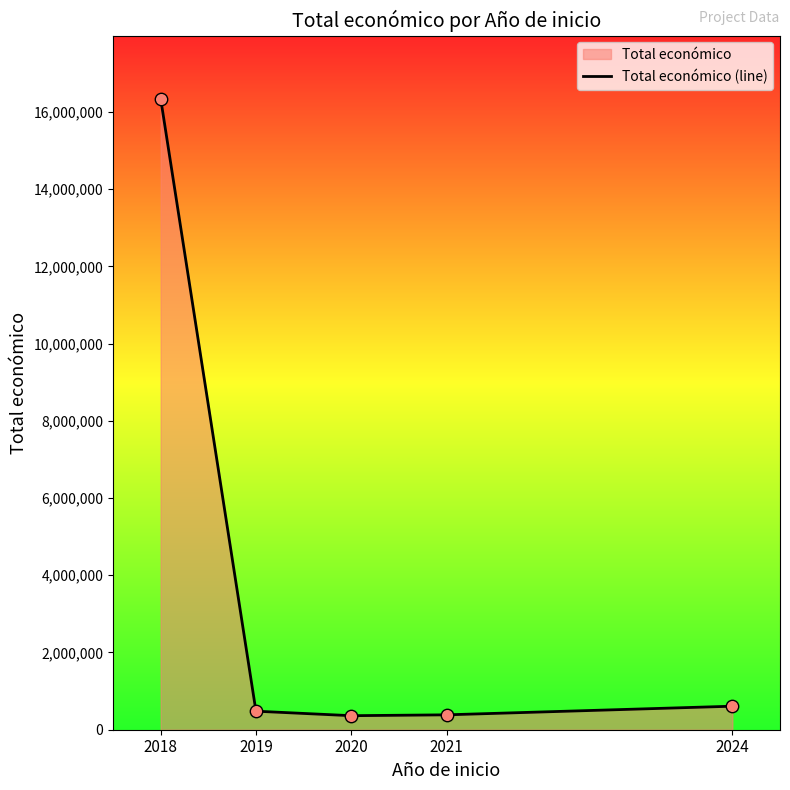

Between 2019 and 2024, which is larger?

2024